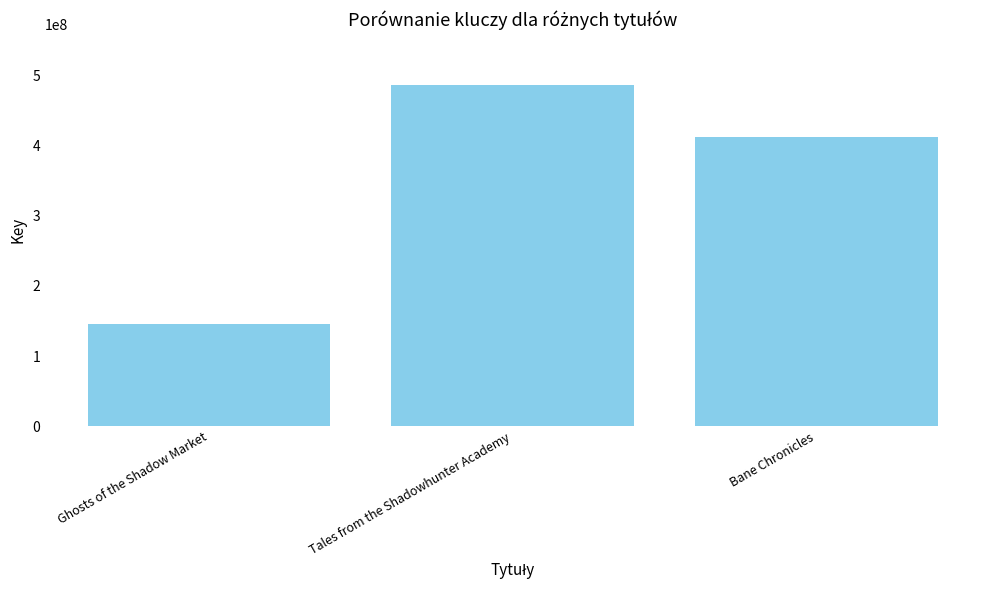

Reading right to left, extract all data points from this chart.

411837062	485838070	145851136